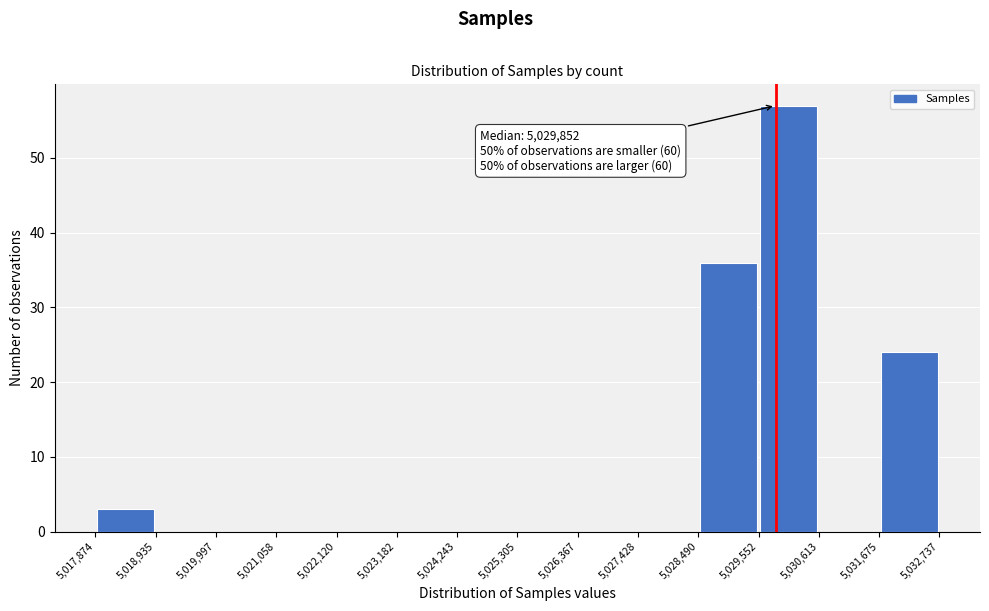

Which range on the x-axis has the tallest bar?

5,029,552 to 5,030,613